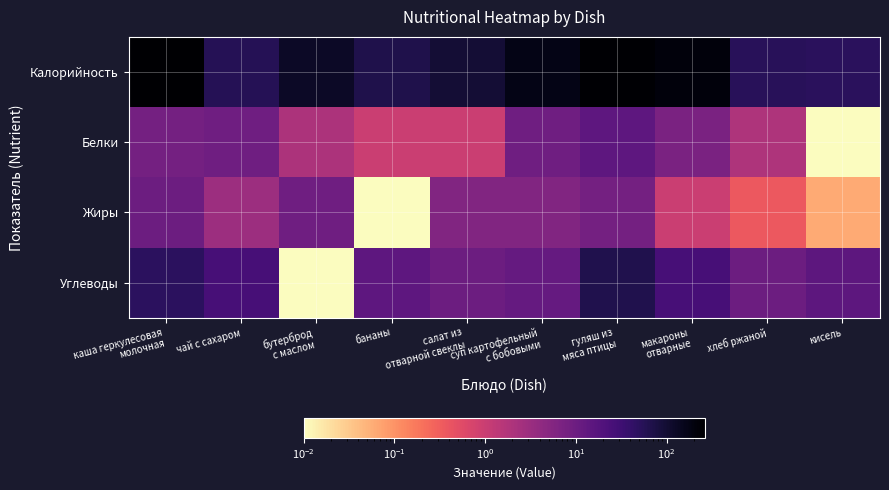

Rank the series at суп картофельный с бобовыми from lowest to highest value.

Жиры, Белки, Углеводы, Калорийность